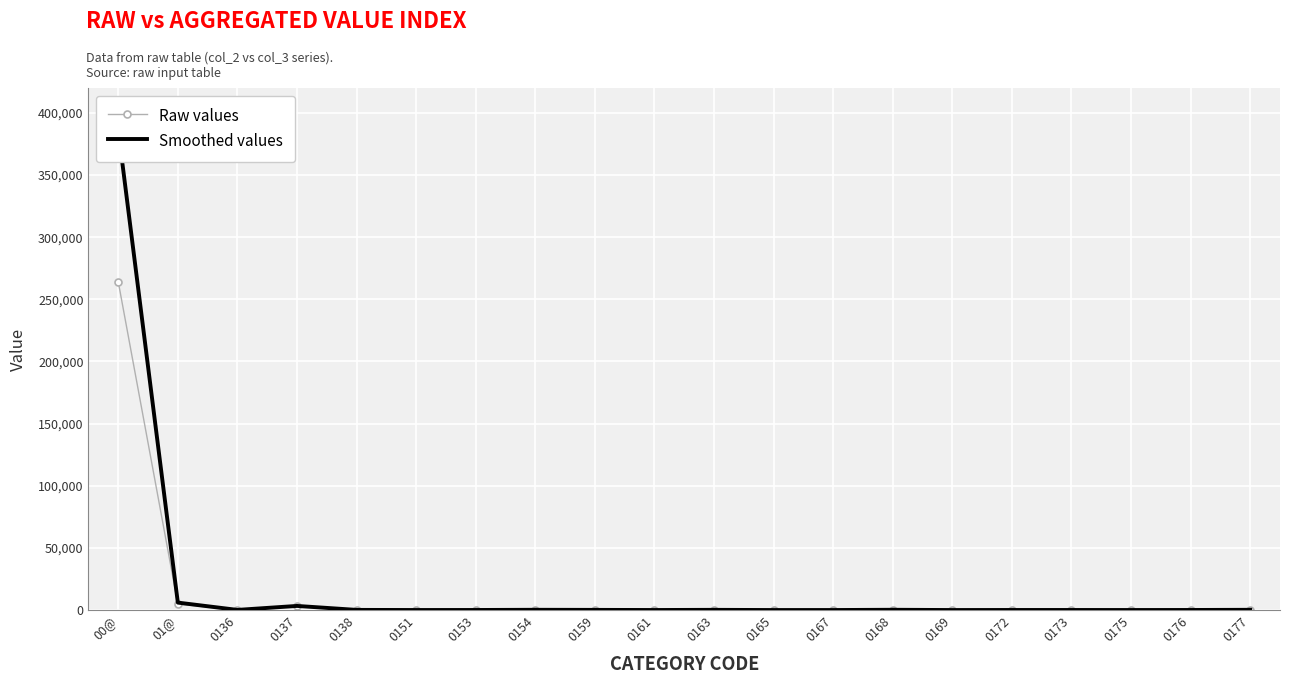

True or false: Raw values and Smoothed values cross at least once.

False